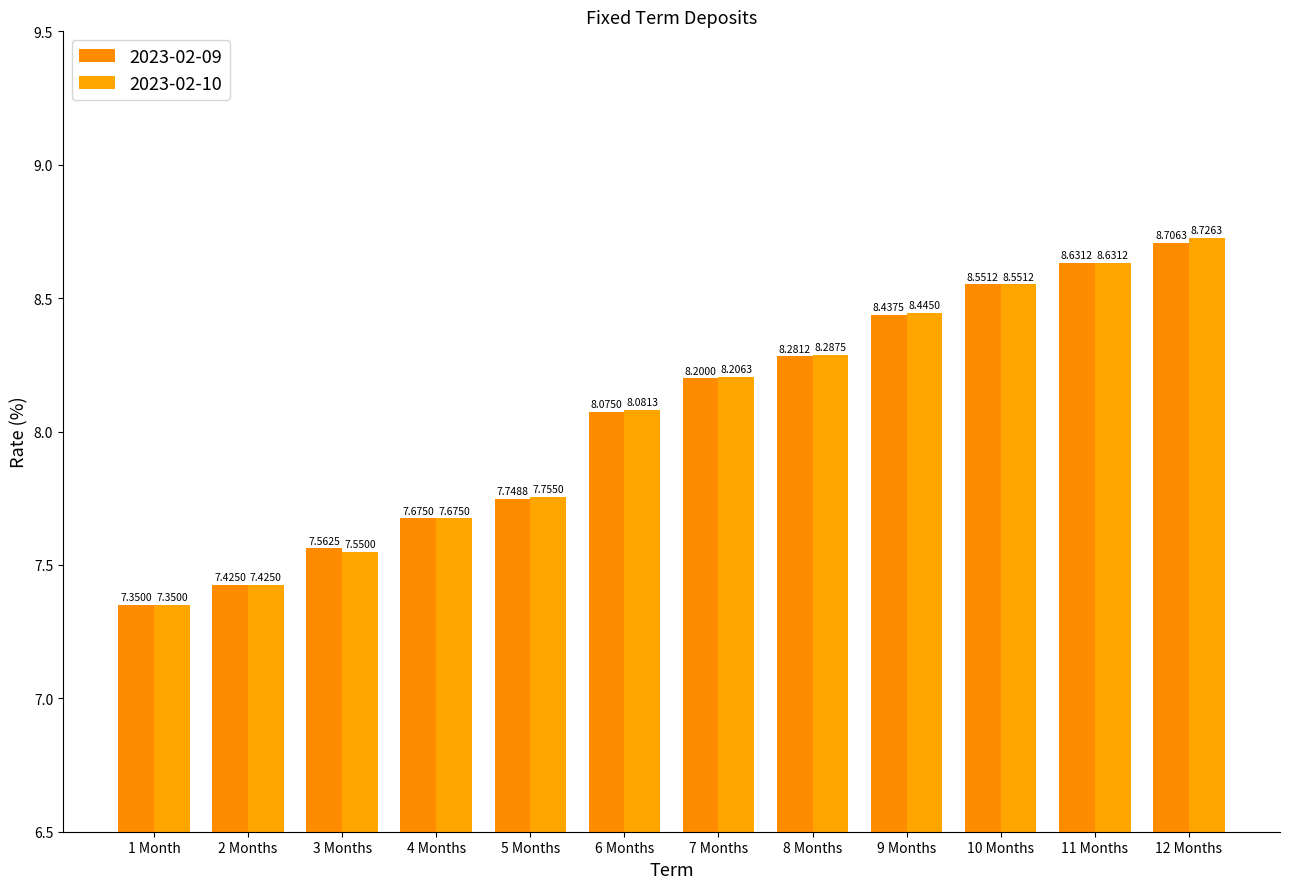

What is the average value of the 2023-02-09 series?

8.1